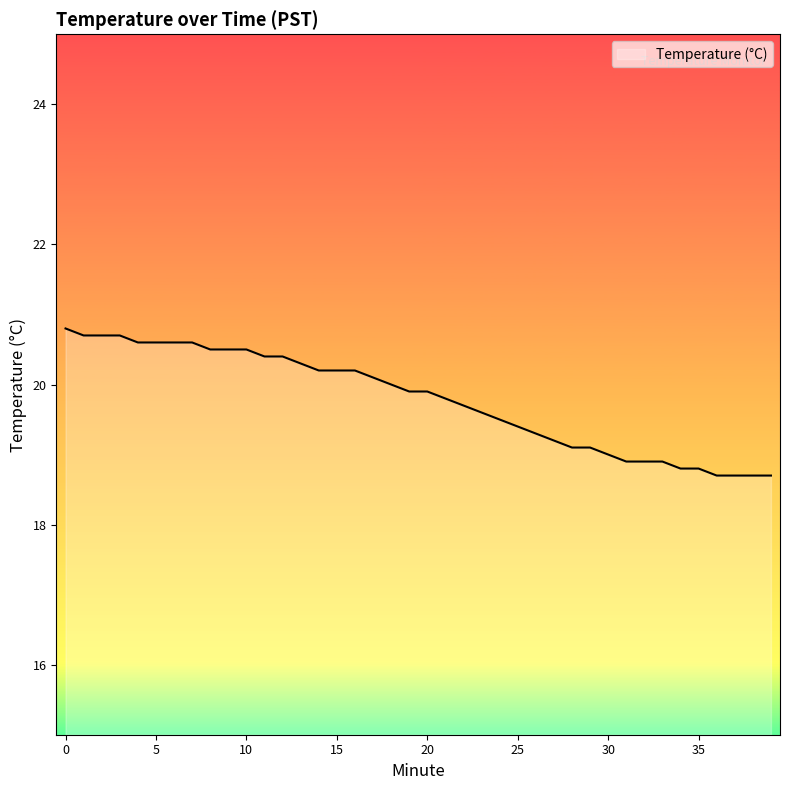

What is the greatest value displayed?

20.8